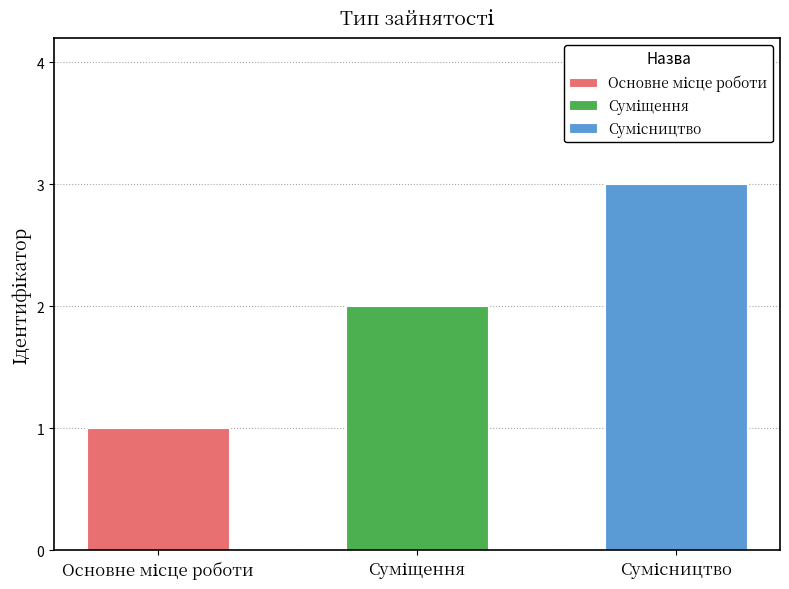

Does the chart contain any negative values?

No